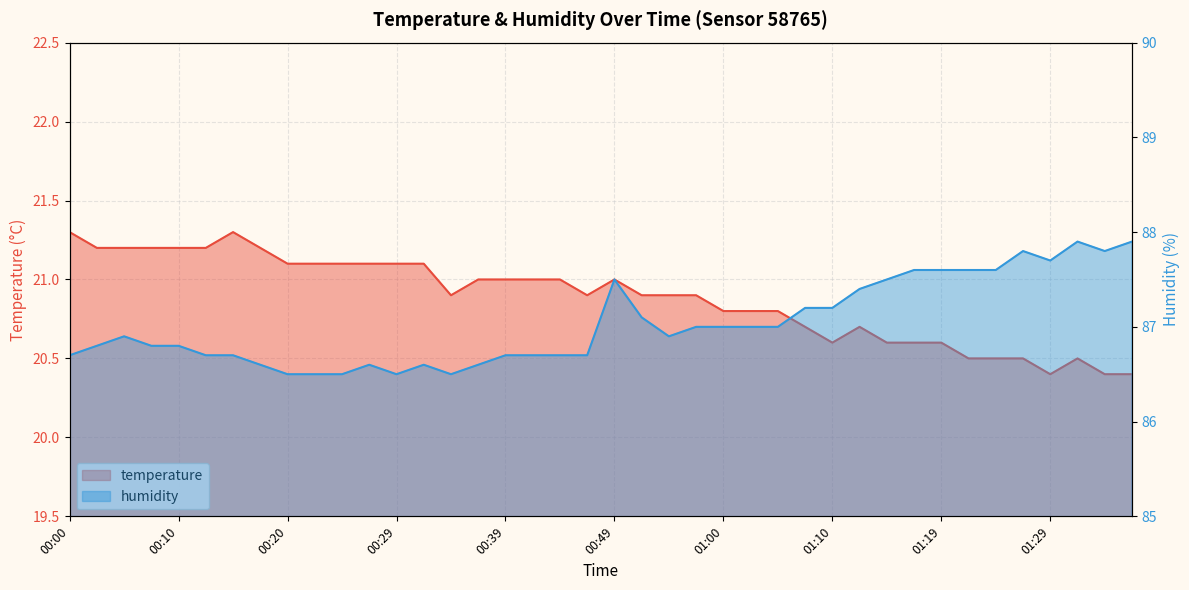

True or false: temperature and humidity intersect in this chart.

False